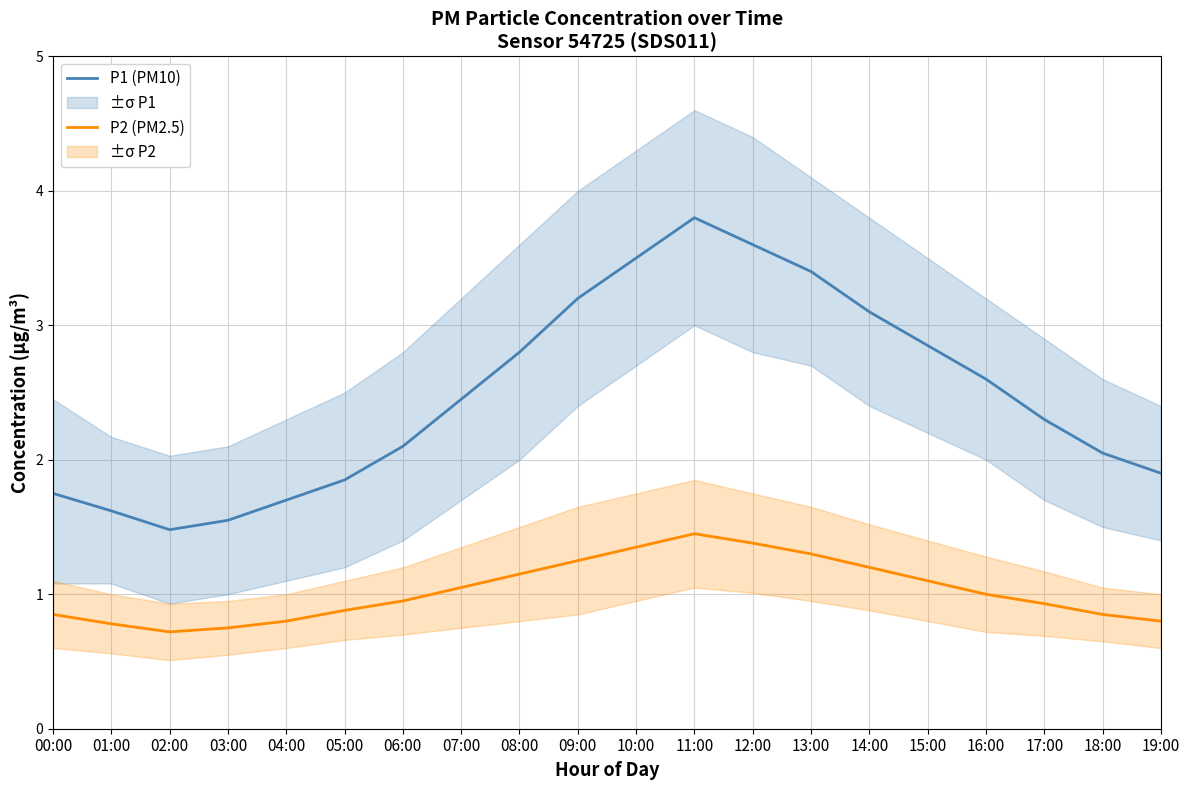

How many categories are shown in the chart?

20